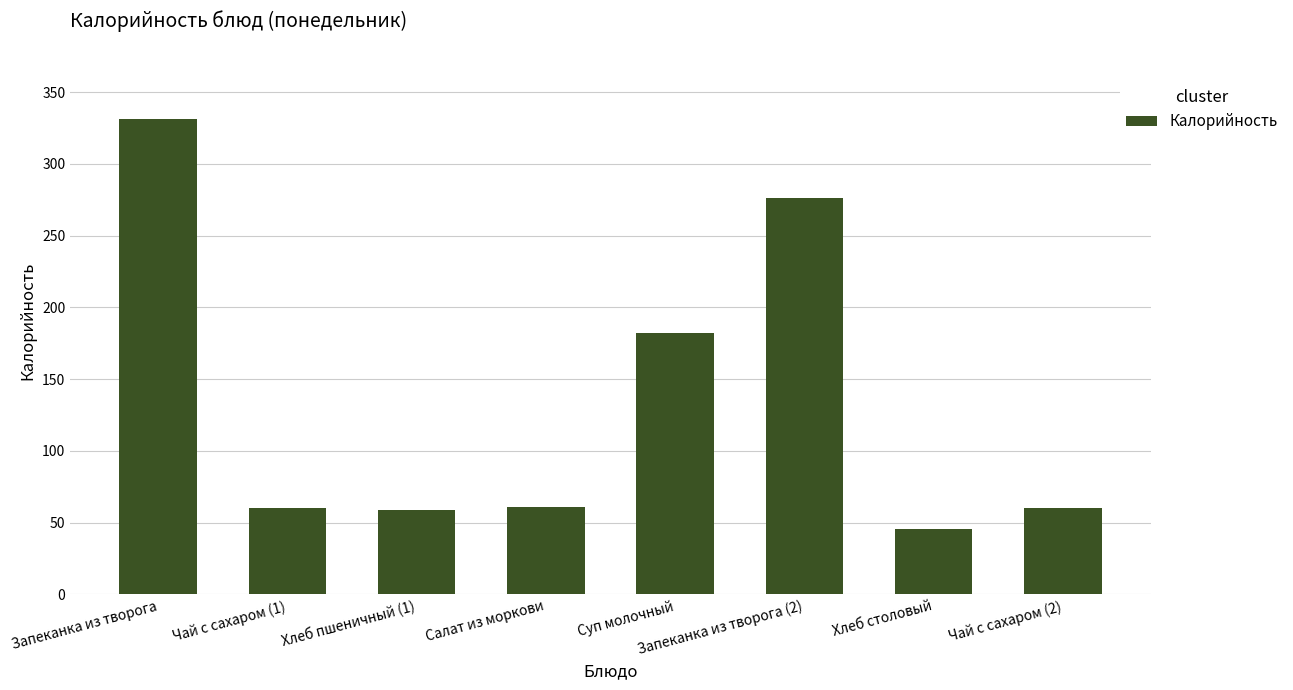

Are the bars horizontal?

No